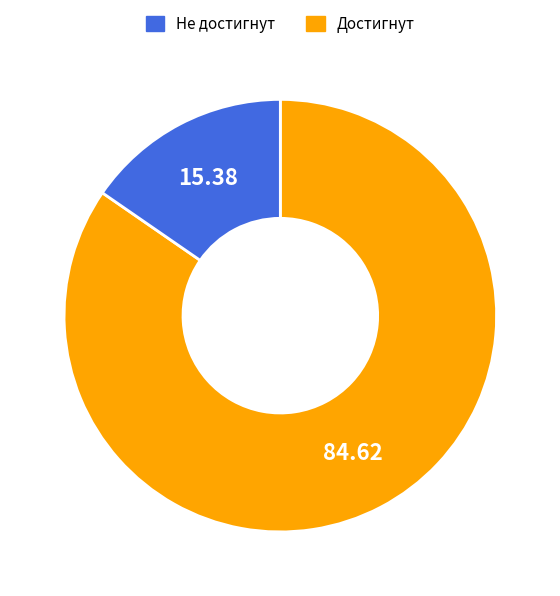

Is there any slice that represents more than half of the pie?

Yes